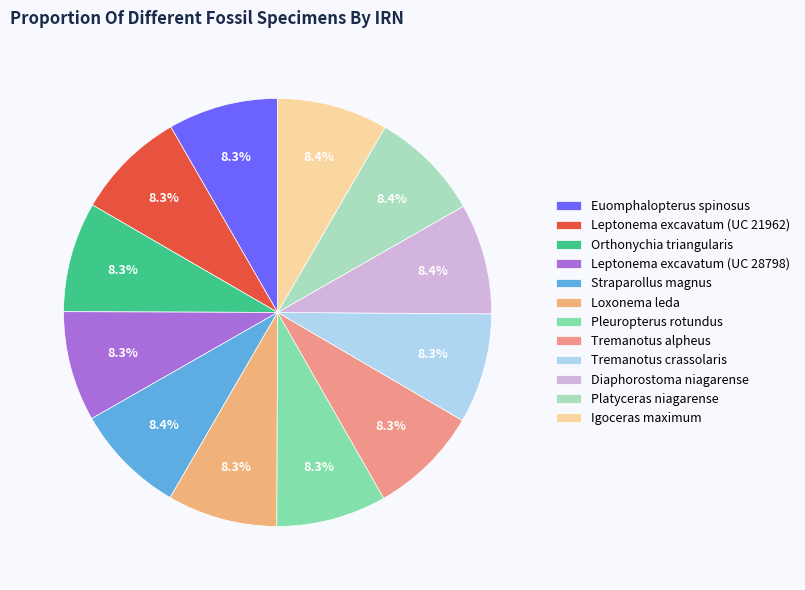

Is there any slice that represents more than half of the pie?

No